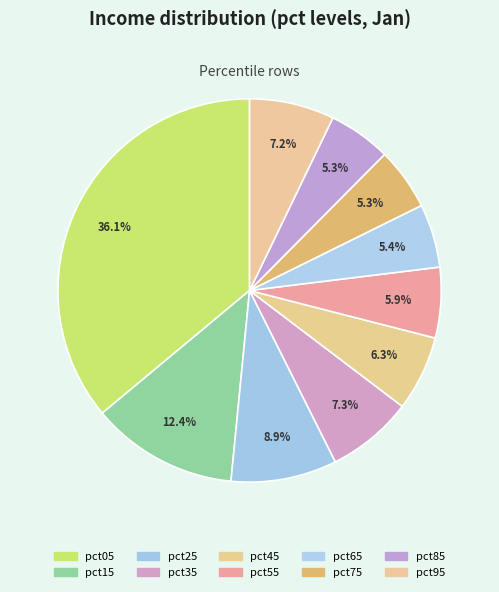

Is there a majority slice in this chart?

No